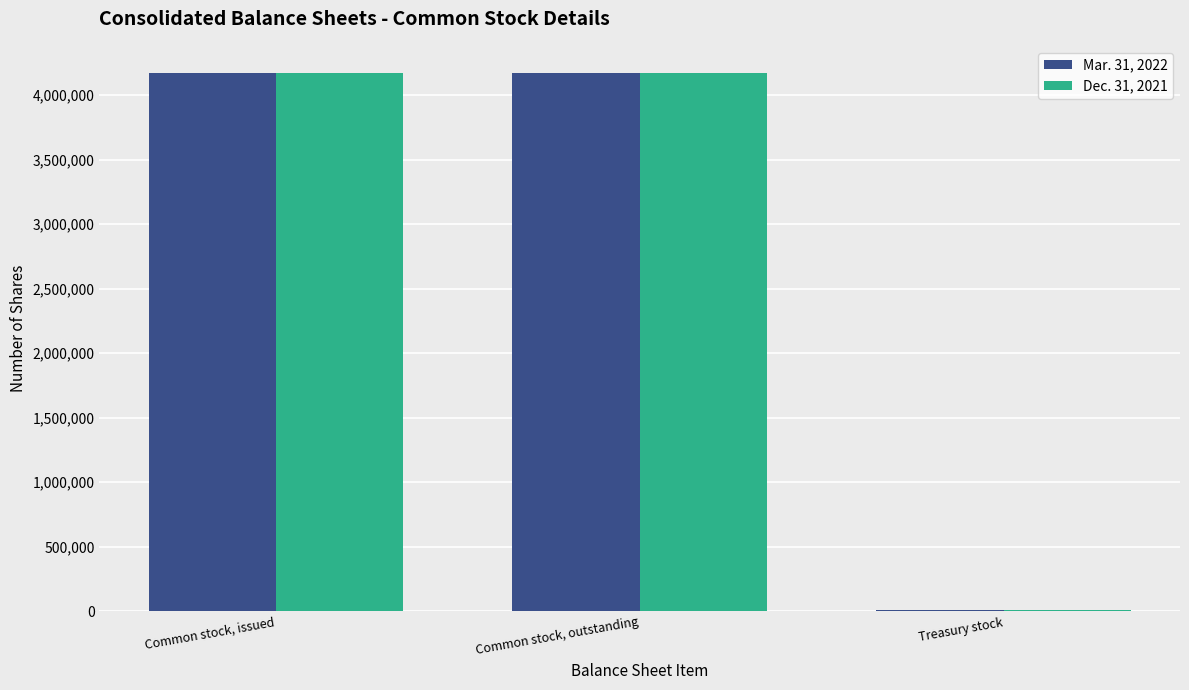

Is it true that Mar. 31, 2022 equals 4168414 at Common stock, outstanding?

True